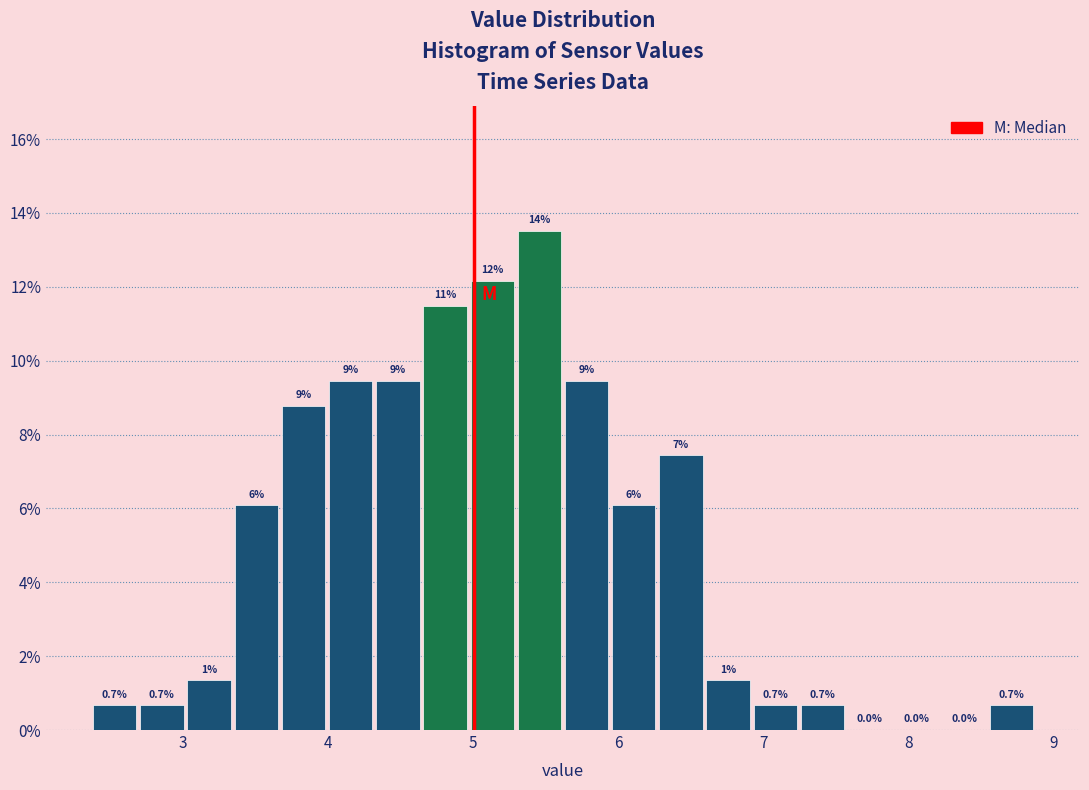

Read against the x-axis, roughly where is the centre of the tallest bar?

5.5